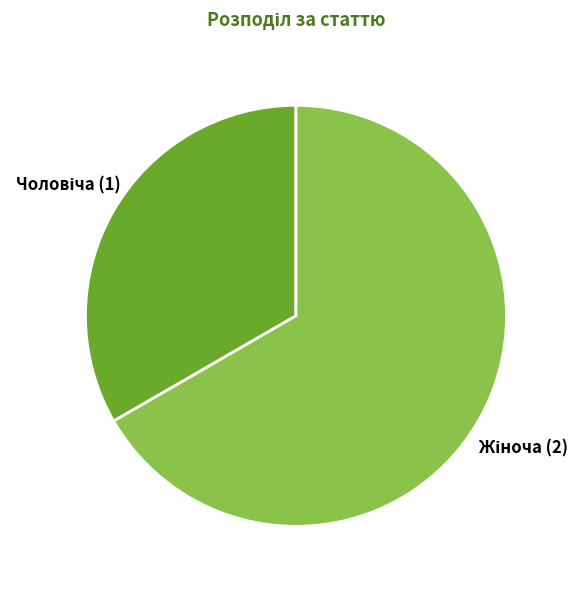

Is there a majority slice in this chart?

Yes